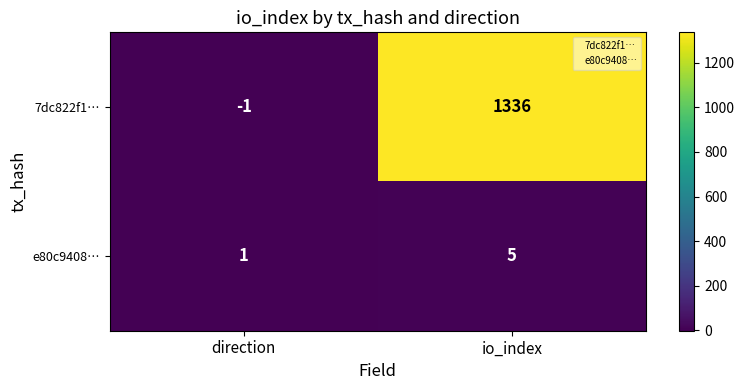

List the series in order of their peak value, highest first.

7dc822f1…, e80c9408…